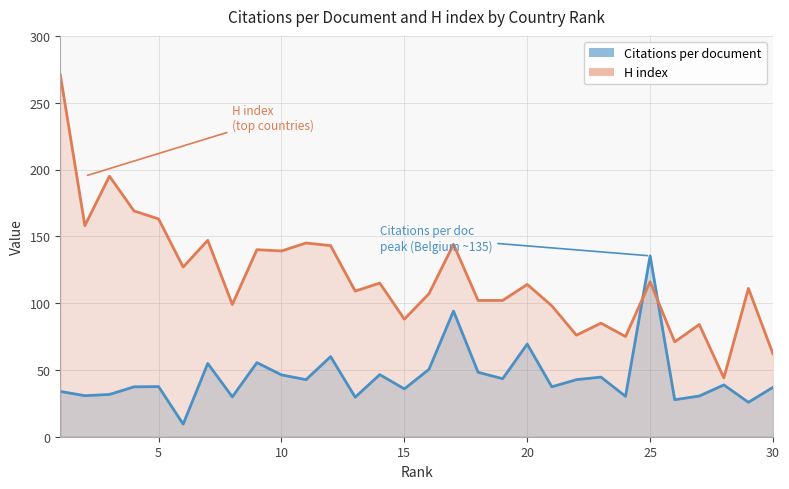

What is the difference between the highest and lowest values at 23?

44.8